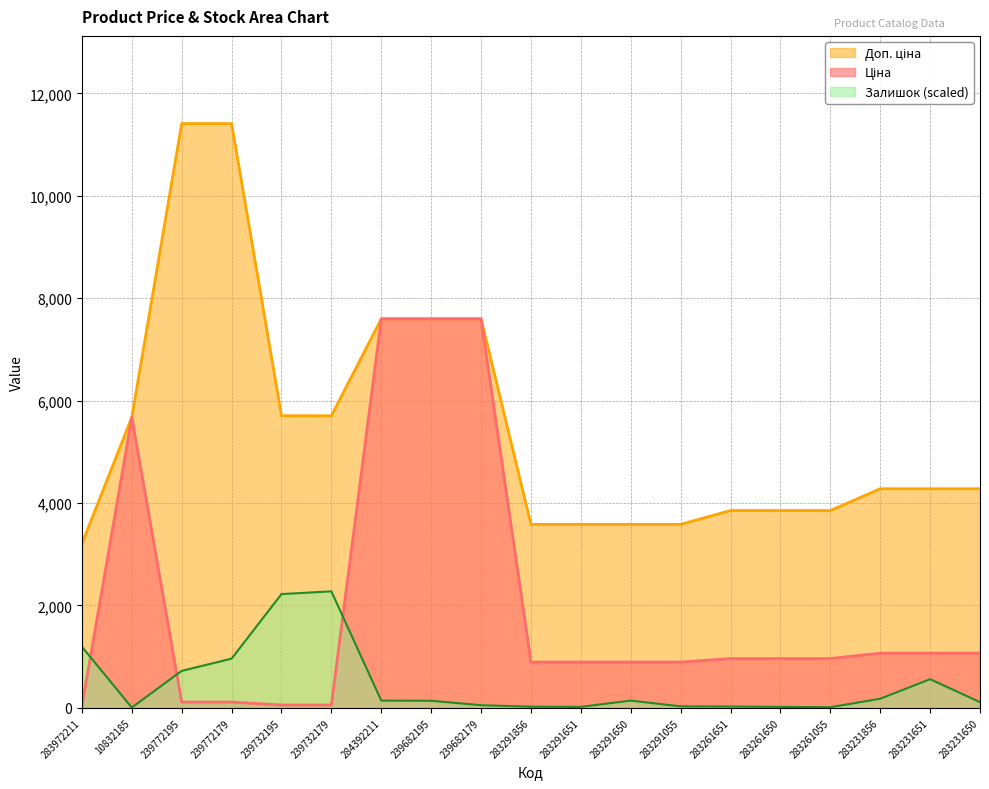

Reading left to right, what are all the values shown in this chart?

Ціна: 32.0	5673.8	114.1	114.1	57.0	57.0	7596.5	7596.5	7596.5	895.9	895.9	895.9	895.9	963.5	963.5	963.5	1069.8	1069.8	1069.8
Доп. ціна: 3205.0	5673.8	11410.0	11410.0	5705.0	5705.0	7596.5	7596.5	7596.5	3583.6	3583.6	3583.6	3583.6	3854.0	3854.0	3854.0	4279.1	4279.1	4279.1
Залишок: 1194.2	6.6	723.2	962.0	2222.6	2275.6	142.6	139.3	53.1	23.2	19.9	142.6	29.9	26.5	19.9	13.3	179.1	560.6	112.8